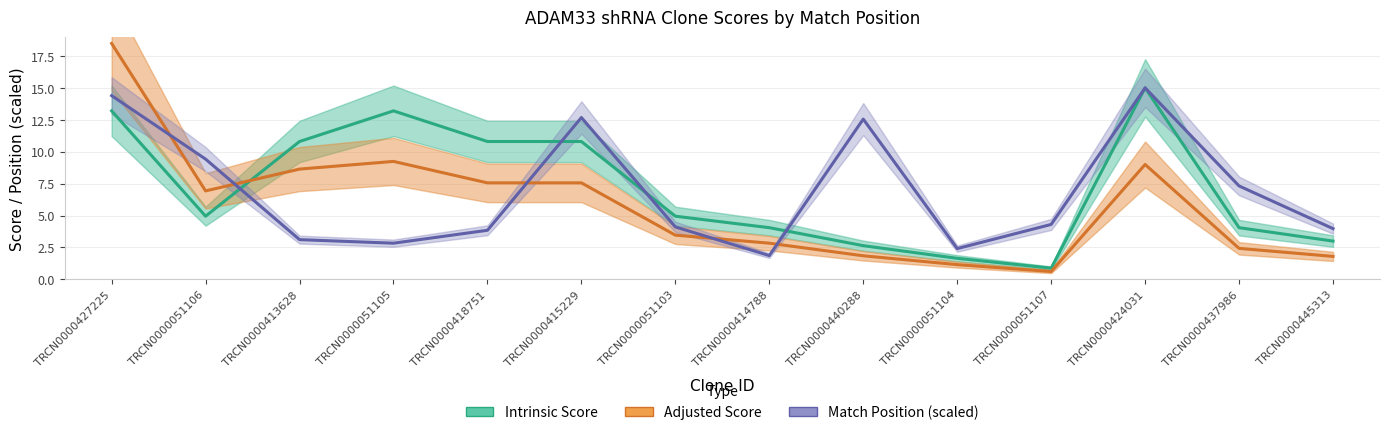

Which series has the largest range (max minus min)?

Adjusted Score